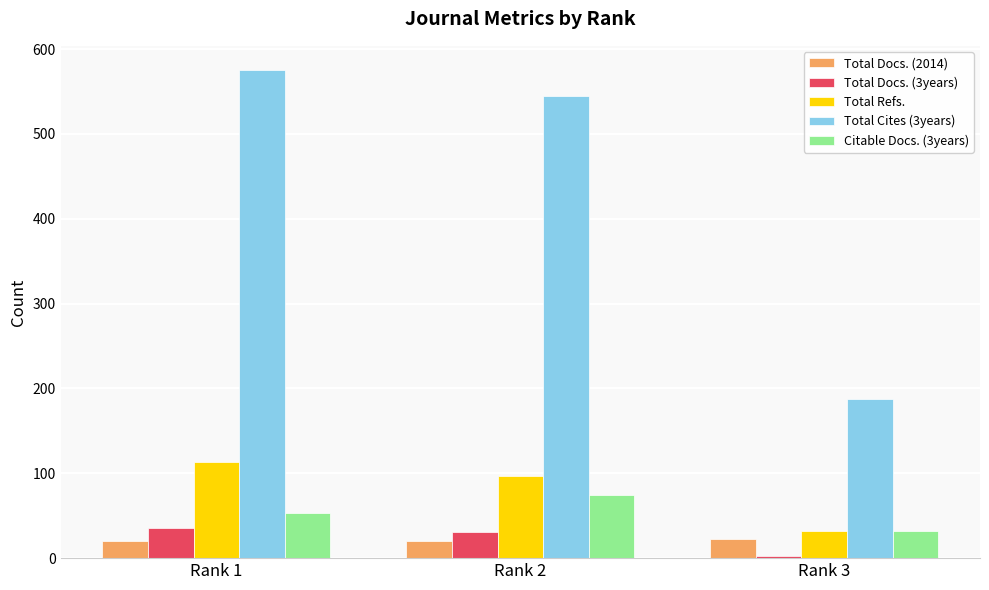

Which series has the widest spread of values?

Total Cites (3years)